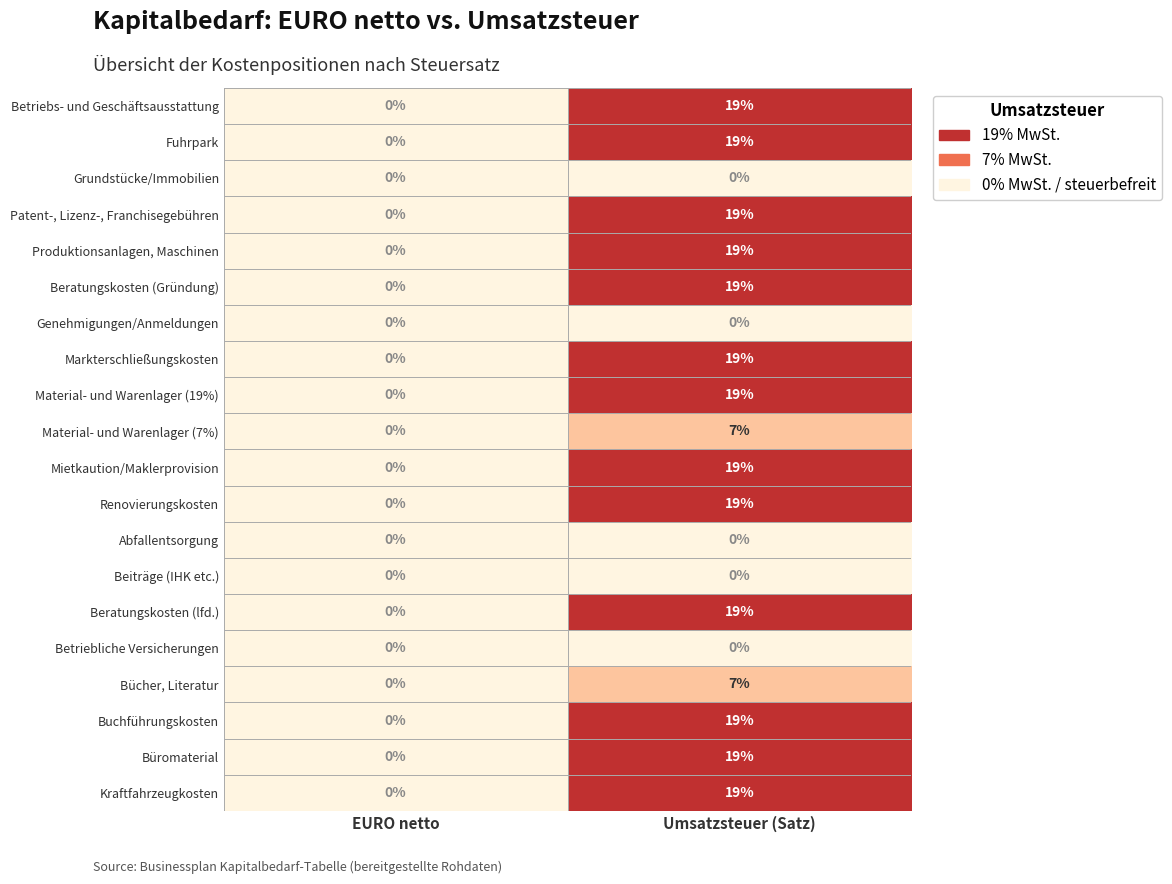

How many values in the Fuhrpark series are below 19?

1